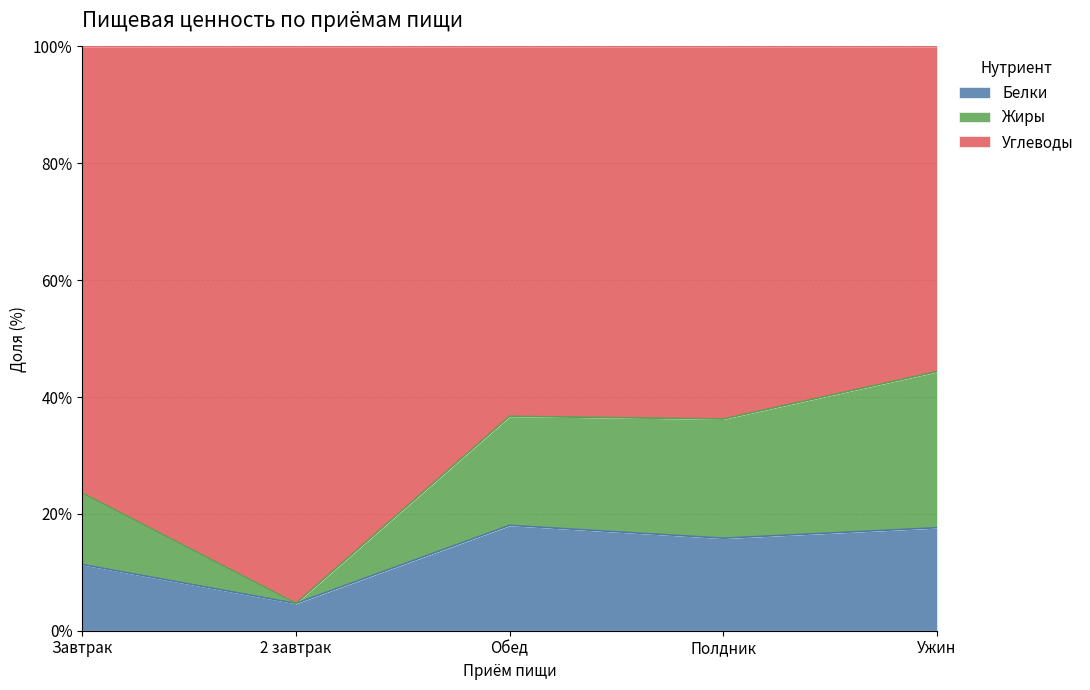

True or false: Белки and Углеводы intersect in this chart.

False